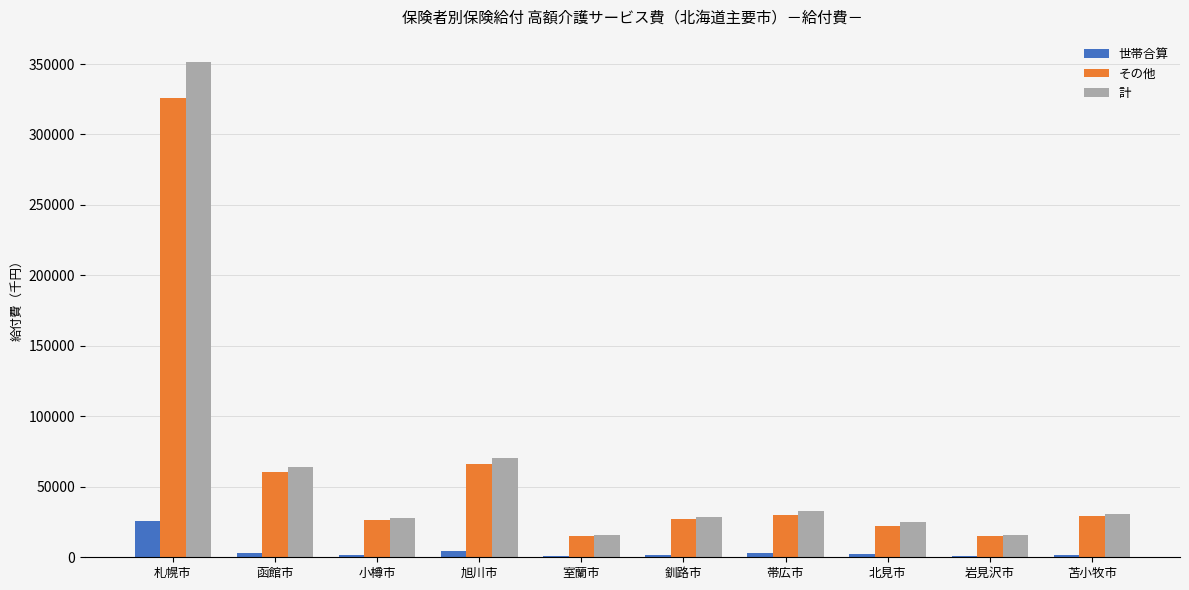

Is the value of その他 at 室蘭市 greater than the value of 世帯合算 at 函館市?

Yes